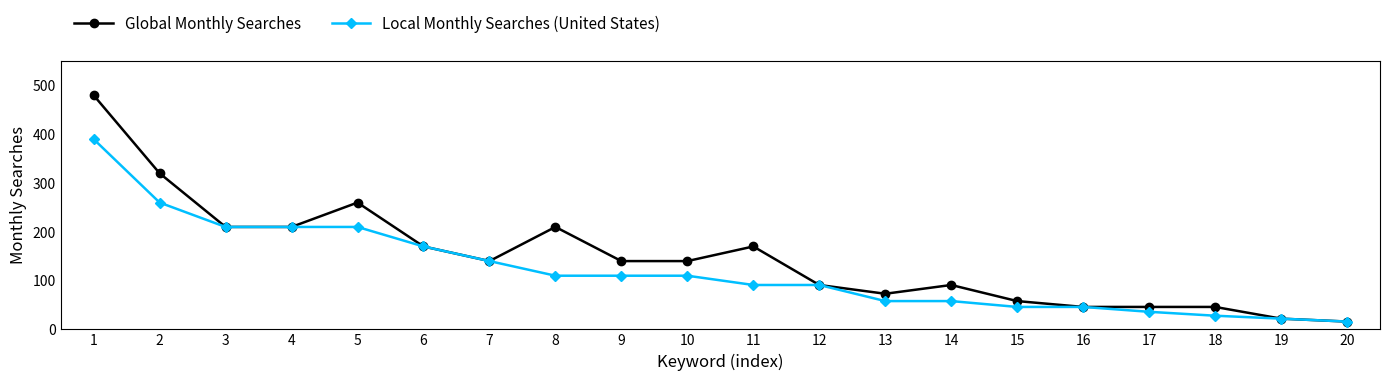

Does the chart have visible grid lines?

No